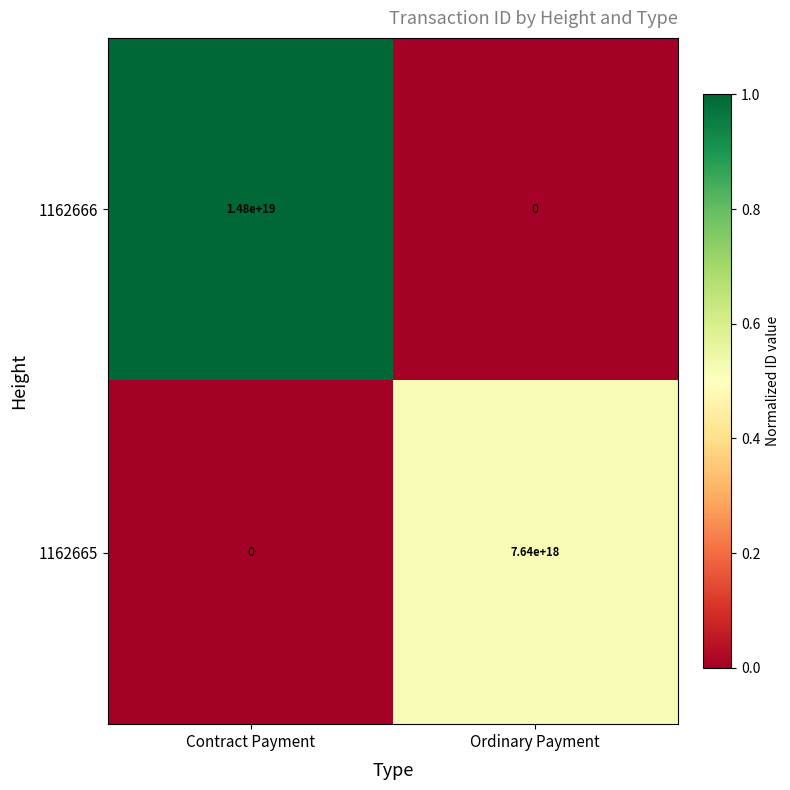

At which label does 1162665 reach its minimum?

Contract Payment